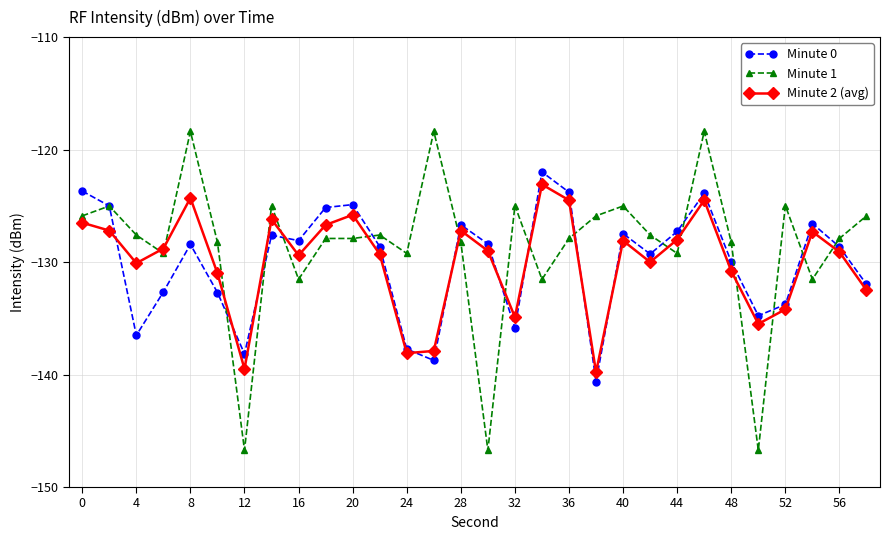

How many interior local peaks does the Minute 0 series have?

8